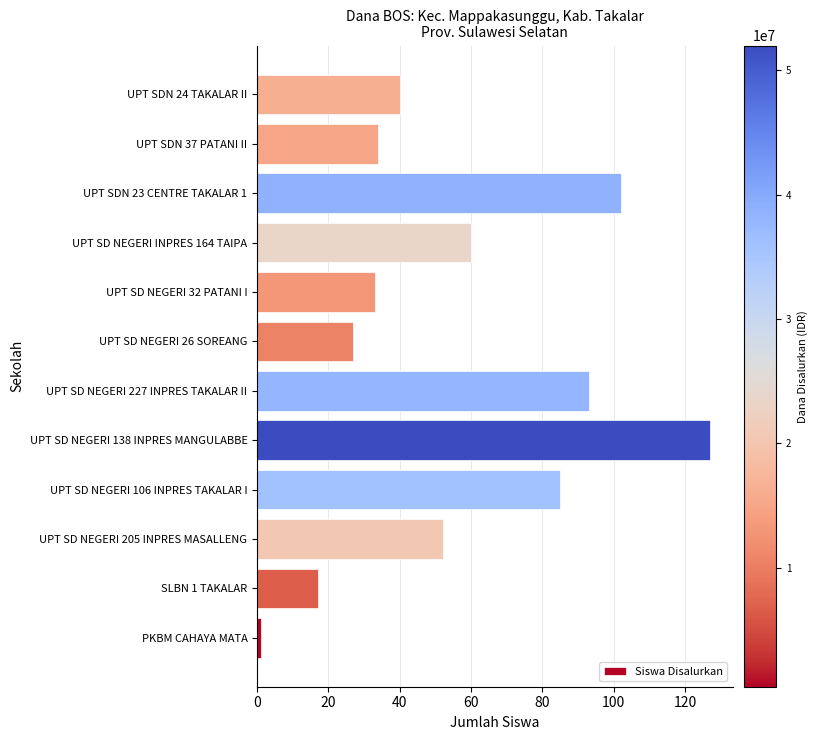

What is the greatest value displayed?

127